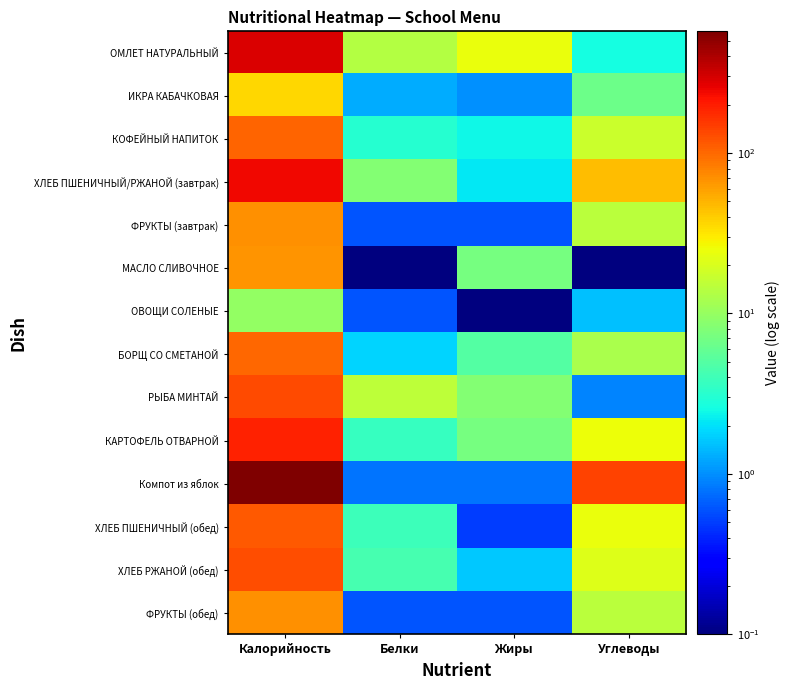

List the series in order of their peak value, lowest first.

ОВОЩИ СОЛЕНЫЕ, ИКРА КАБАЧКОВАЯ, МАСЛО СЛИВОЧНОЕ, ФРУКТЫ (завтрак), ФРУКТЫ (обед), БОРЩ СО СМЕТАНОЙ, КОФЕЙНЫЙ НАПИТОК, ХЛЕБ ПШЕНИЧНЫЙ (обед), ХЛЕБ РЖАНОЙ (обед), РЫБА МИНТАЙ, КАРТОФЕЛЬ ОТВАРНОЙ, ХЛЕБ ПШЕНИЧНЫЙ/РЖАНОЙ (завтрак), ОМЛЕТ НАТУРАЛЬНЫЙ, Компот из яблок